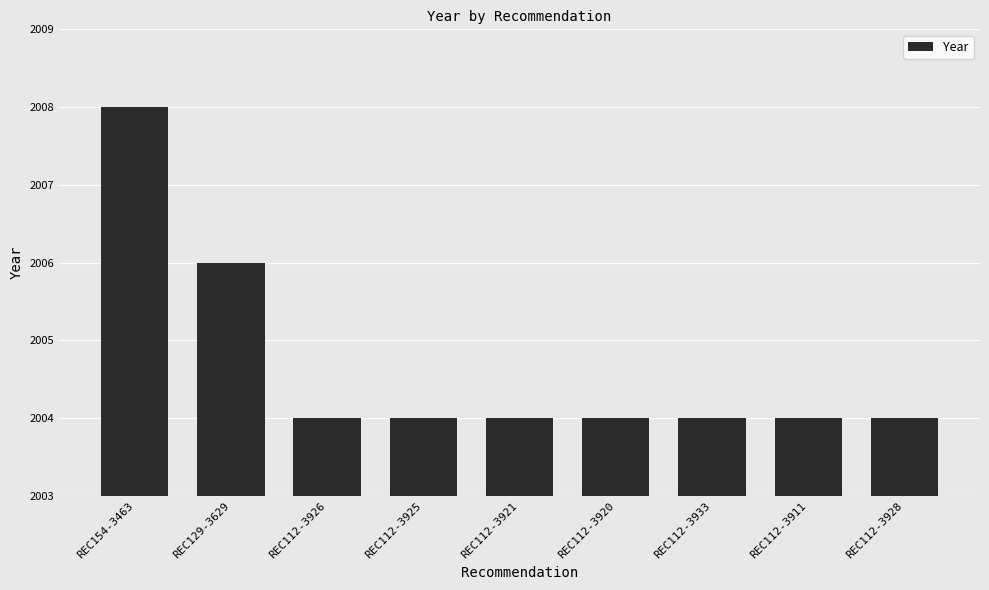

What is the smallest value displayed?

2004